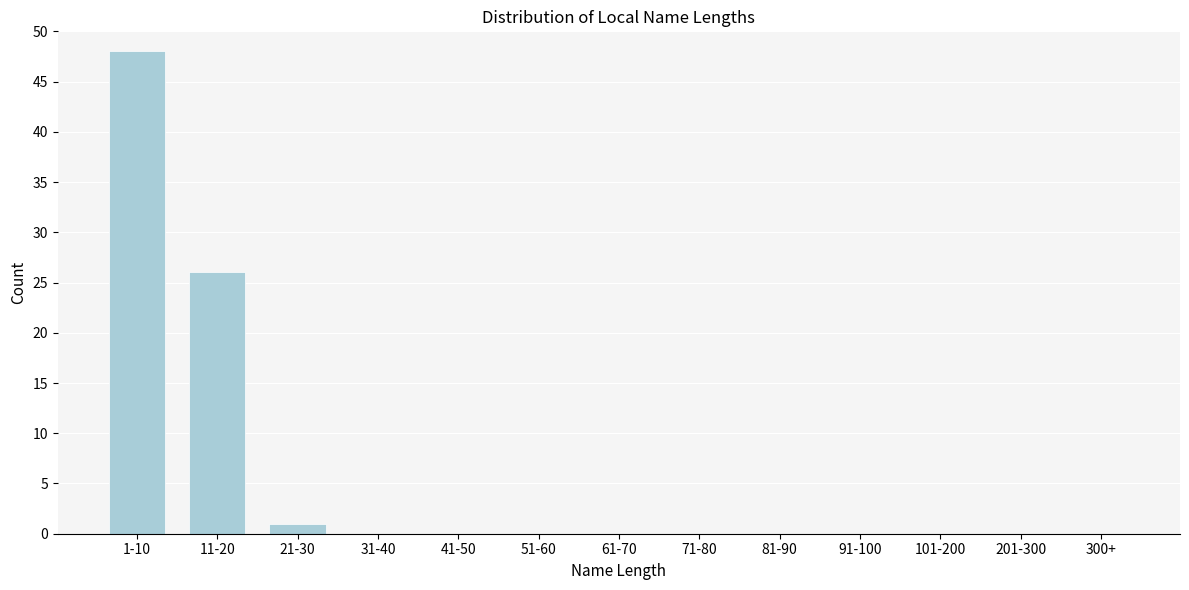

Reading left to right, list all the values displayed in this chart.

1-10=48	11-20=26	21-30=1	31-40=0	41-50=0	51-60=0	61-70=0	71-80=0	81-90=0	91-100=0	101-200=0	201-300=0	300+=0